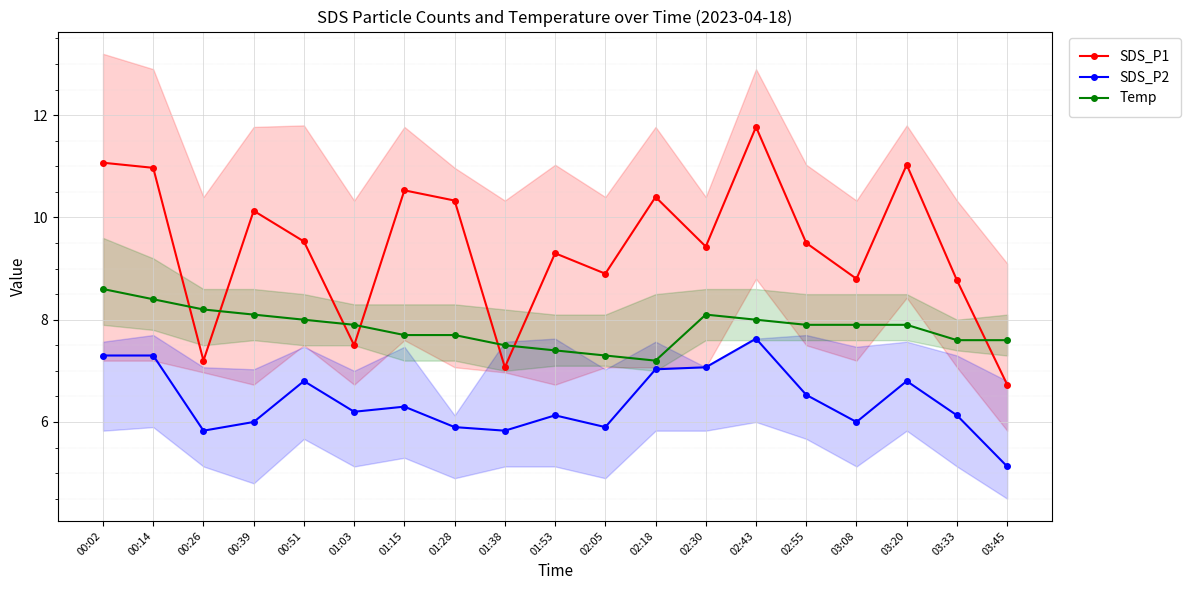

Which category has the highest value across all series?

02:43